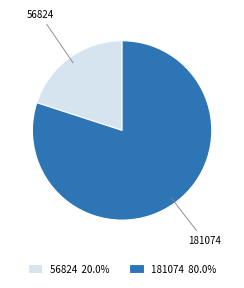

Which slice is the largest?

181074